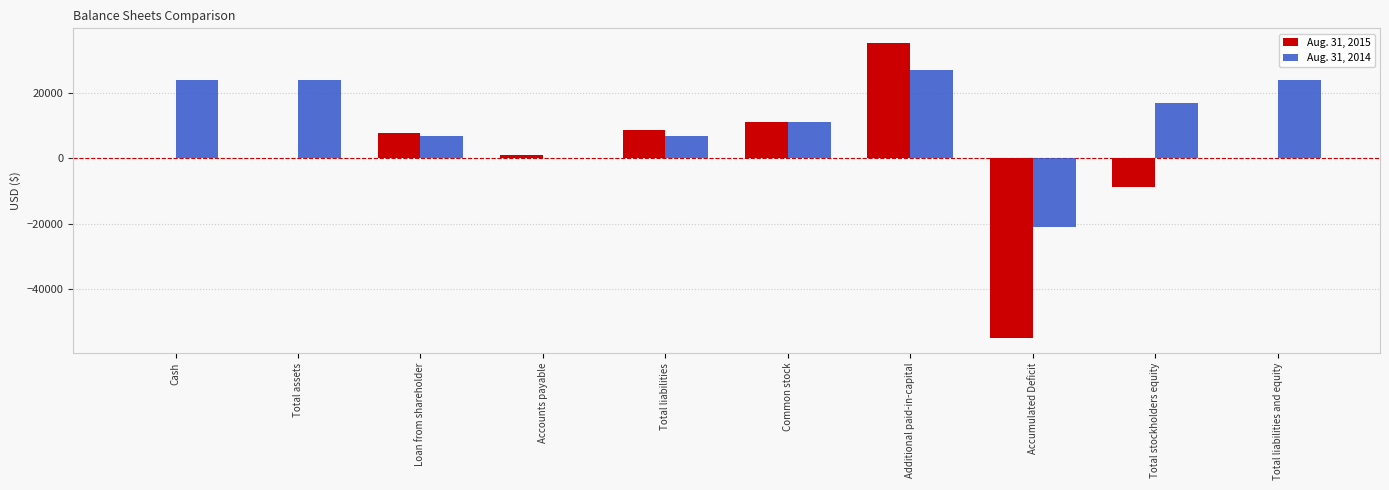

How many series are shown in this chart?

2